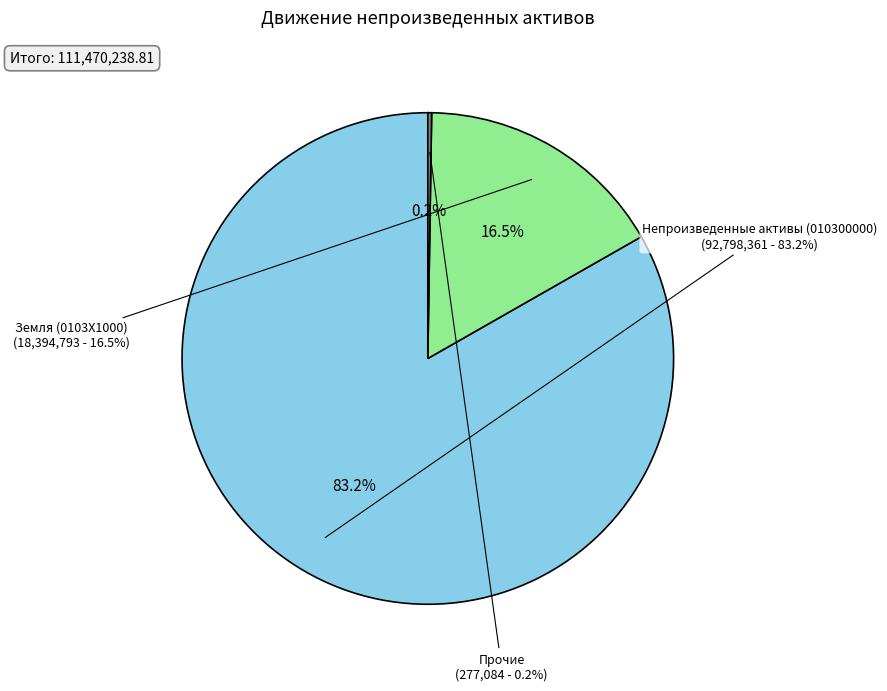

Rank the categories by value from highest to lowest.

Непроизведенные активы (010300000), Земля (0103Х1000), Прочие